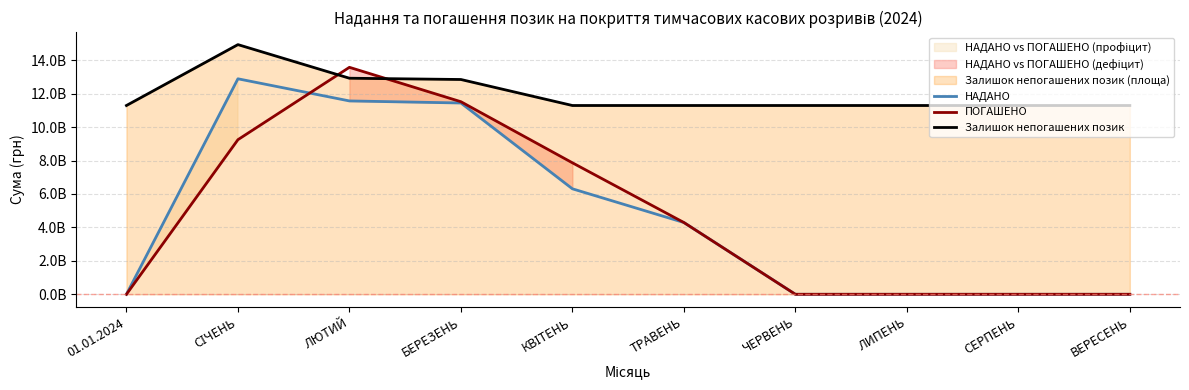

What is the label of the 6th point from the left?

ТРАВЕНЬ